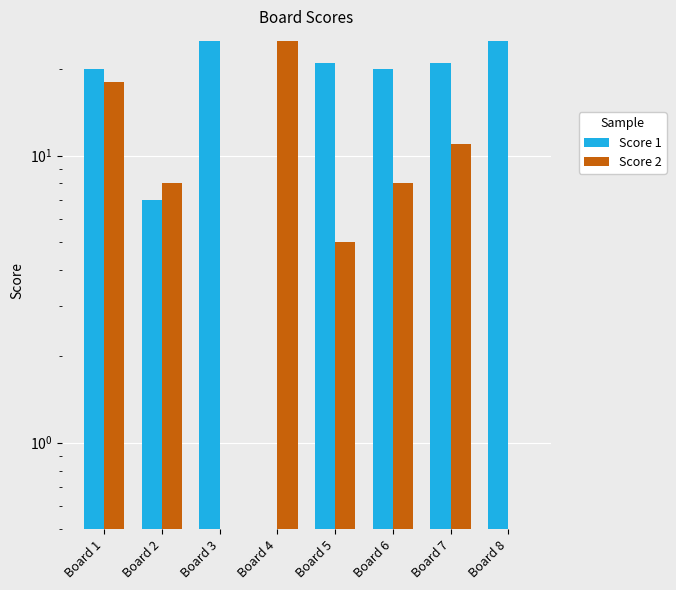

The value of Score 2 at Board 2 is 8. True or false?

True